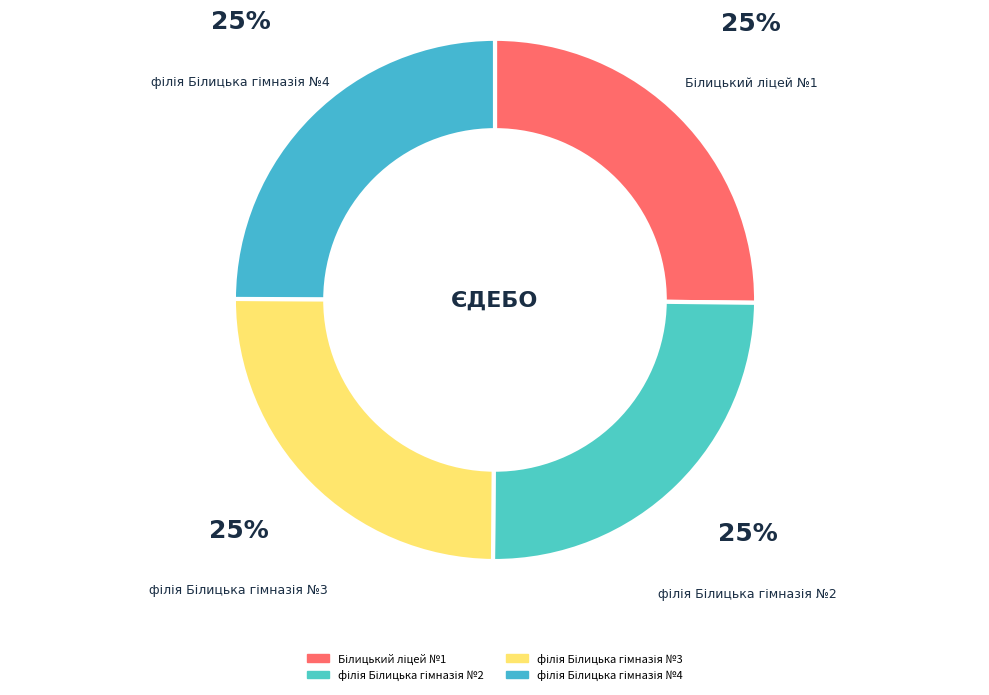

Is there any slice that represents more than half of the pie?

No